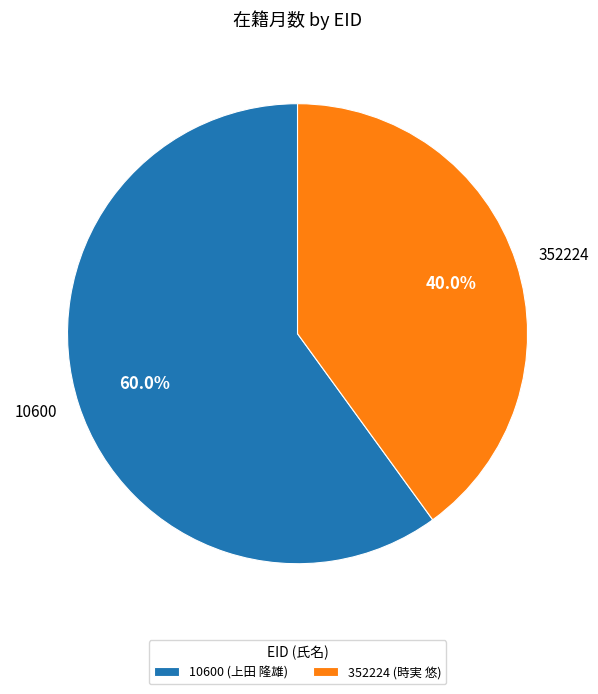

Is there any slice that represents more than half of the pie?

Yes